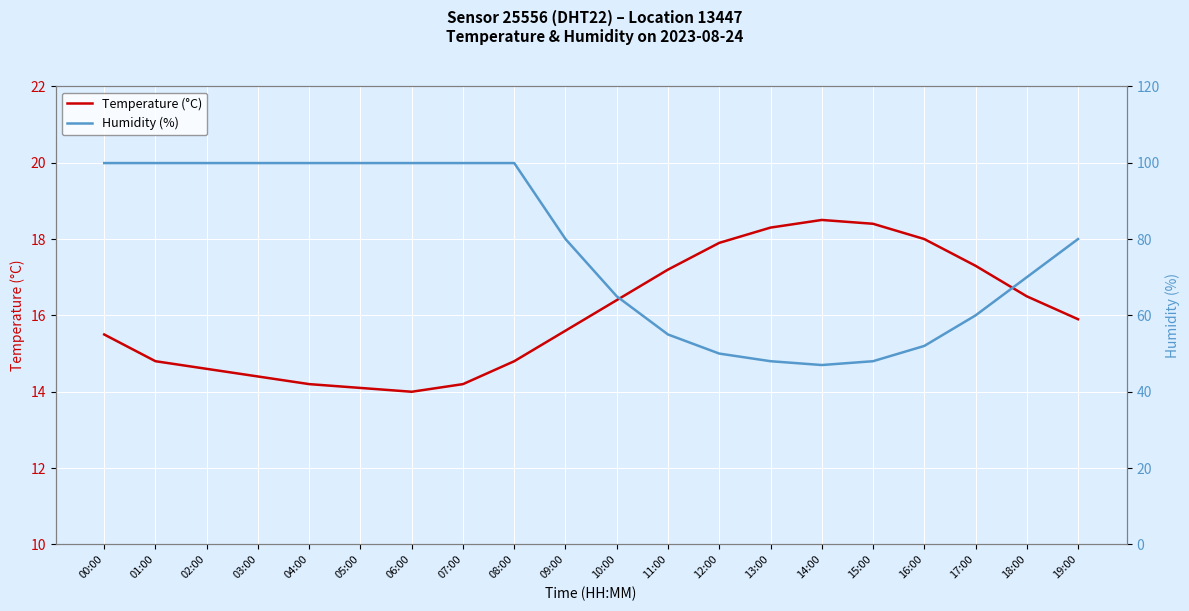

Where is Temperature (°C) nearest to the value 16?

19:00